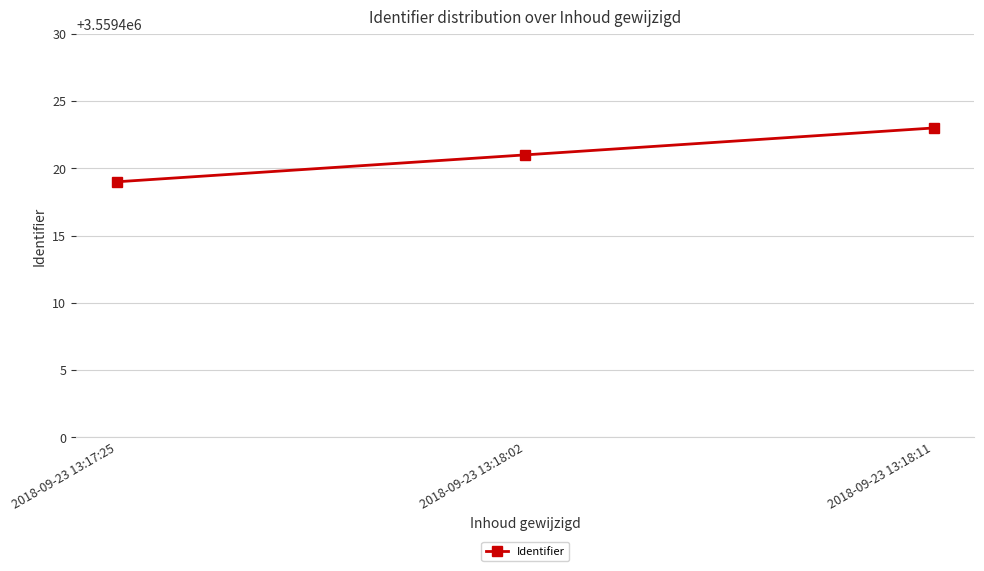

What is the value of the 1st point from the left?

3559419